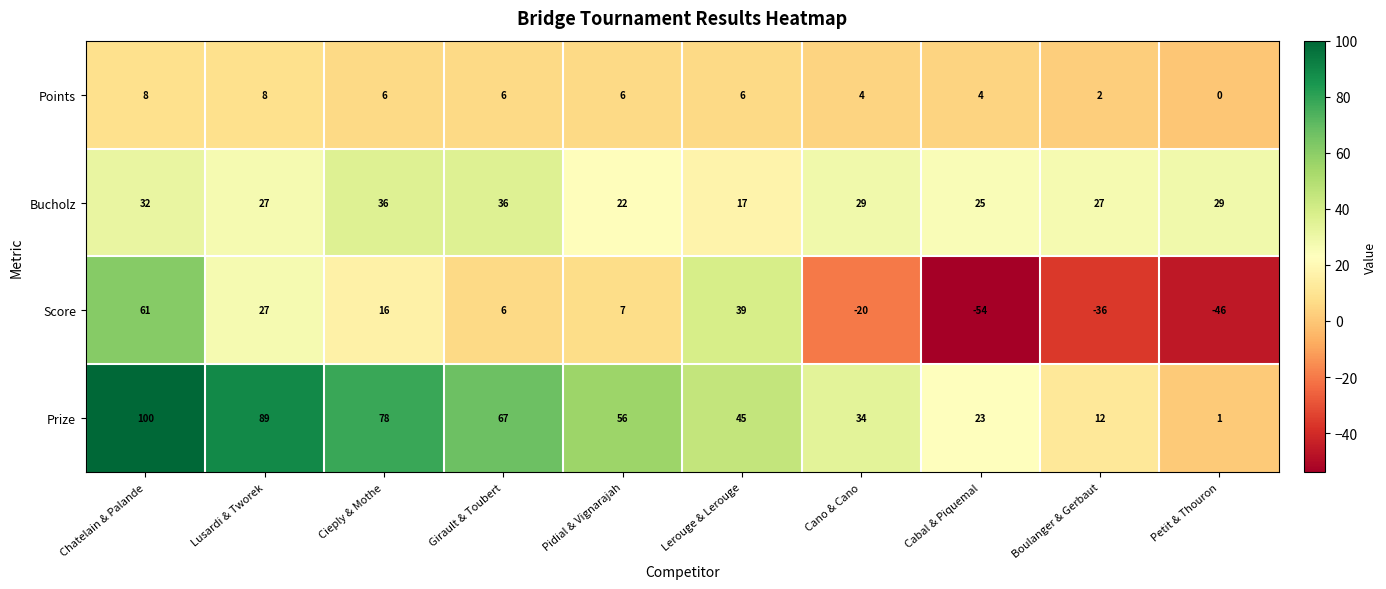

At which category does the chart reach its peak across all series?

Chatelain & Palande